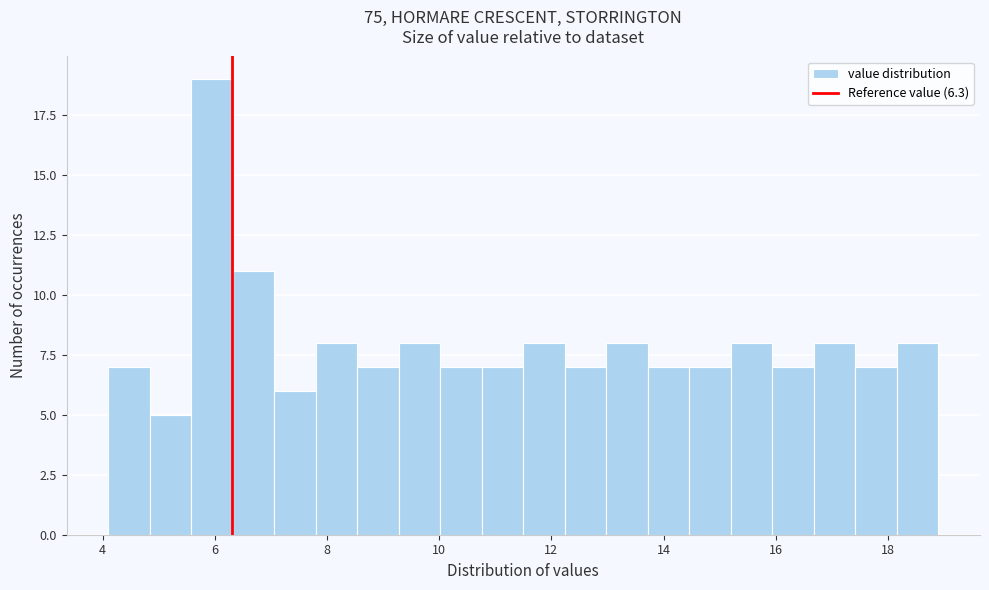

Around what value on the x-axis is the tallest bar? Give the approximate position of its centre, as read against the axis.

6.0